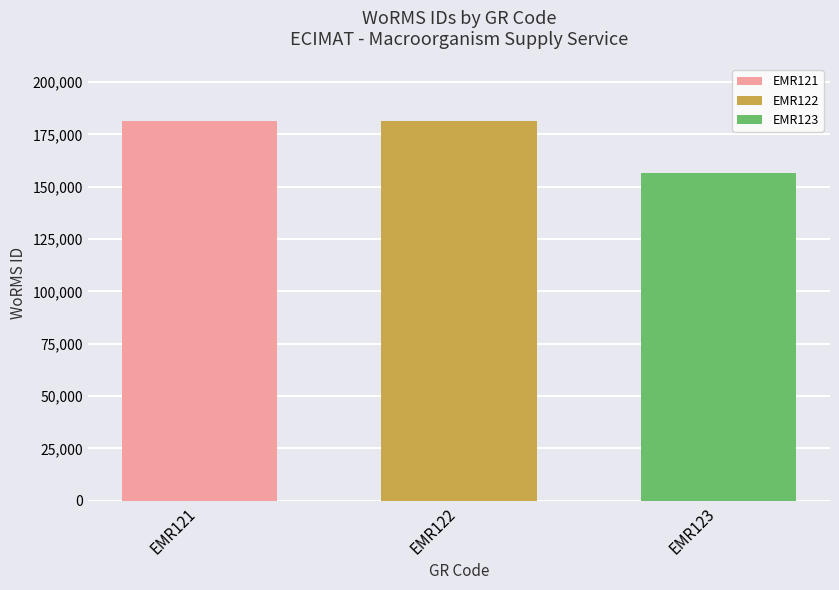

The value of EMR123 at EMR122 is 156494. True or false?

True